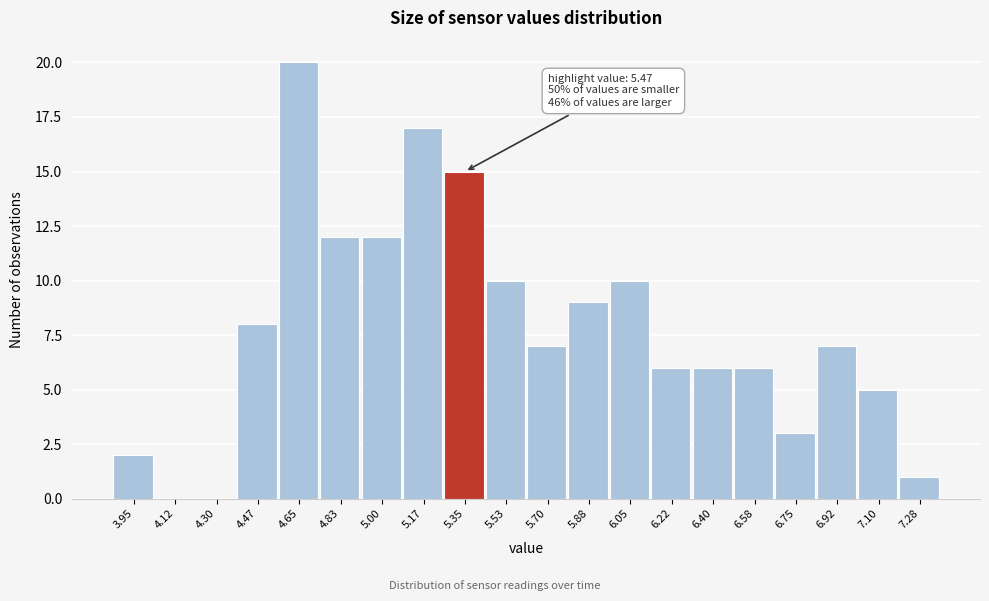

Reading left to right, list all the values displayed in this chart.

3.95=2	4.12=0	4.30=0	4.47=8	4.65=20	4.83=12	5.00=12	5.17=17	5.35=15	5.53=10	5.70=7	5.88=9	6.05=10	6.22=6	6.40=6	6.58=6	6.75=3	6.92=7	7.10=5	7.28=1